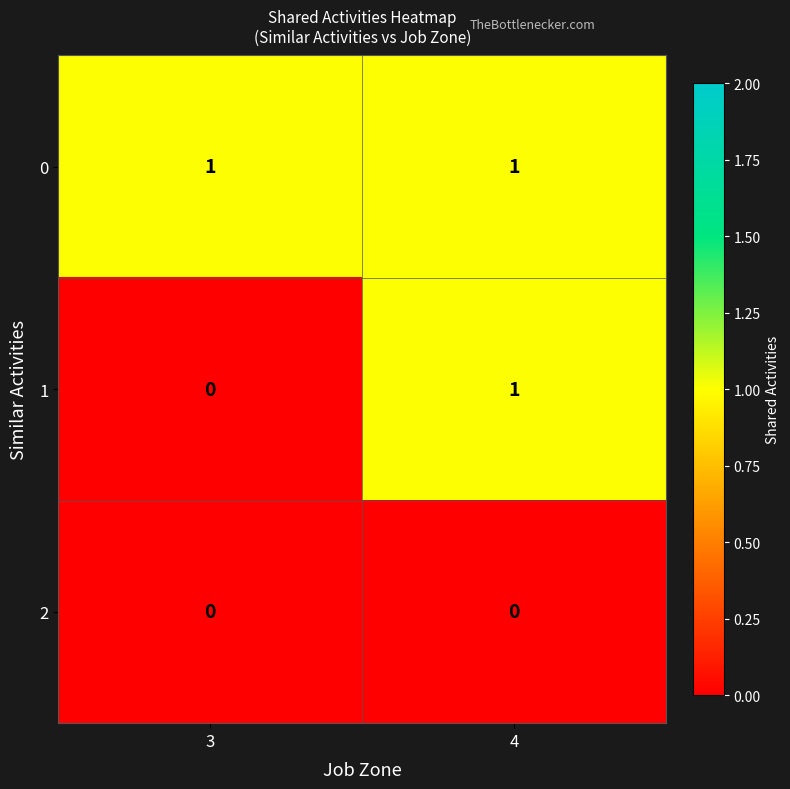

Rank the series by their average value, from highest to lowest.

0, 1, 2